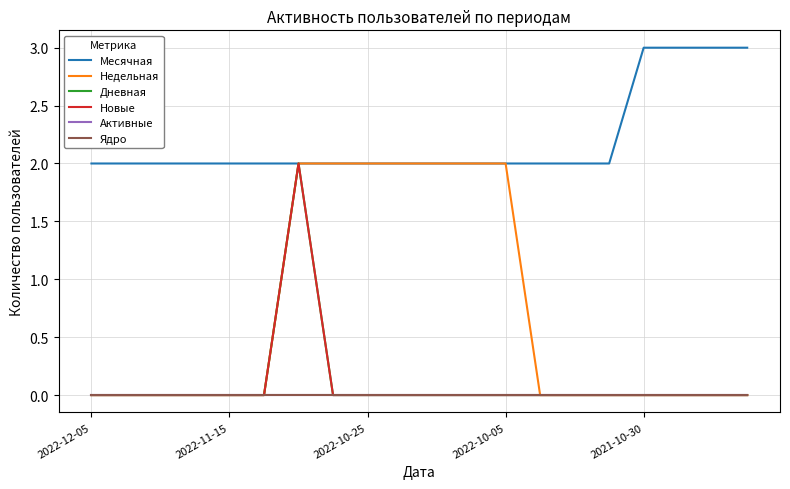

Is this an area chart (filled region under the line)?

No